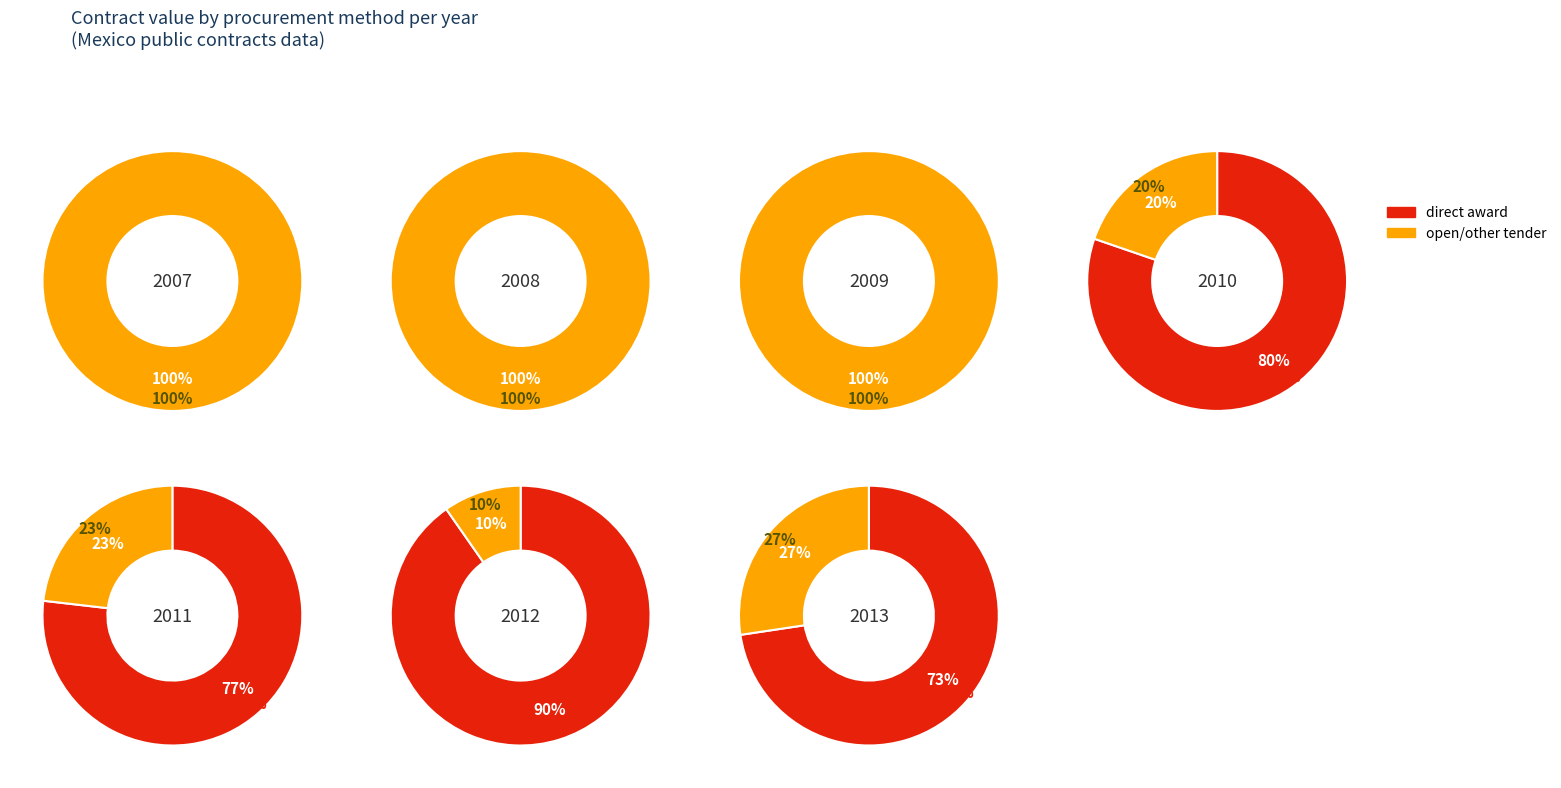

Which series changed the most between 2009 and 2012?

open